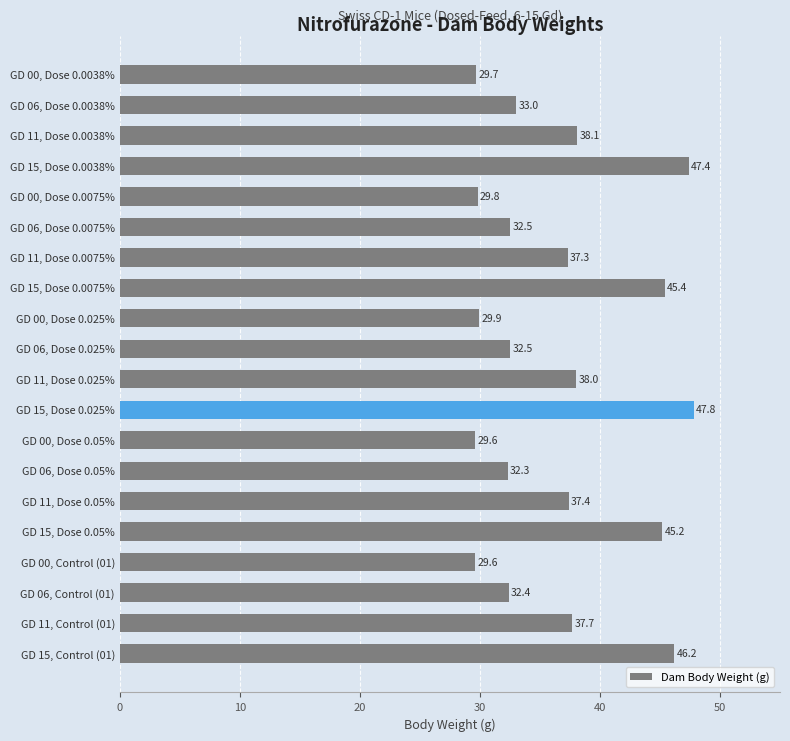

What is the change in value from GD 00, Dose 0.0038% to GD 15, Dose 0.0038%?

+17.7